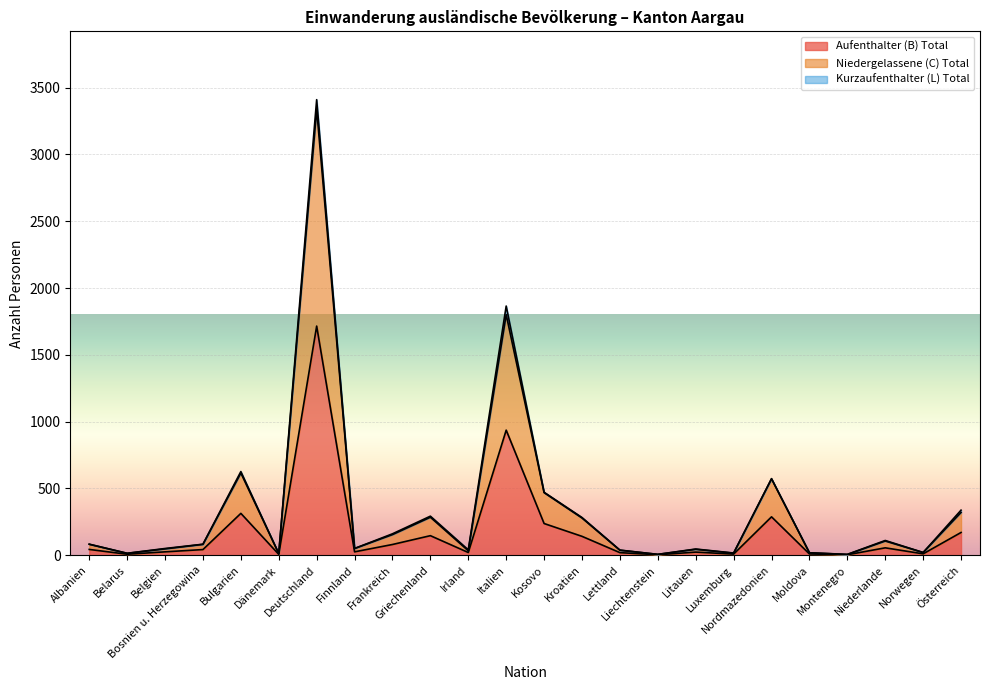

What is the difference between the maximum and minimum values in the Aufenthalter (B) Total series?

1712